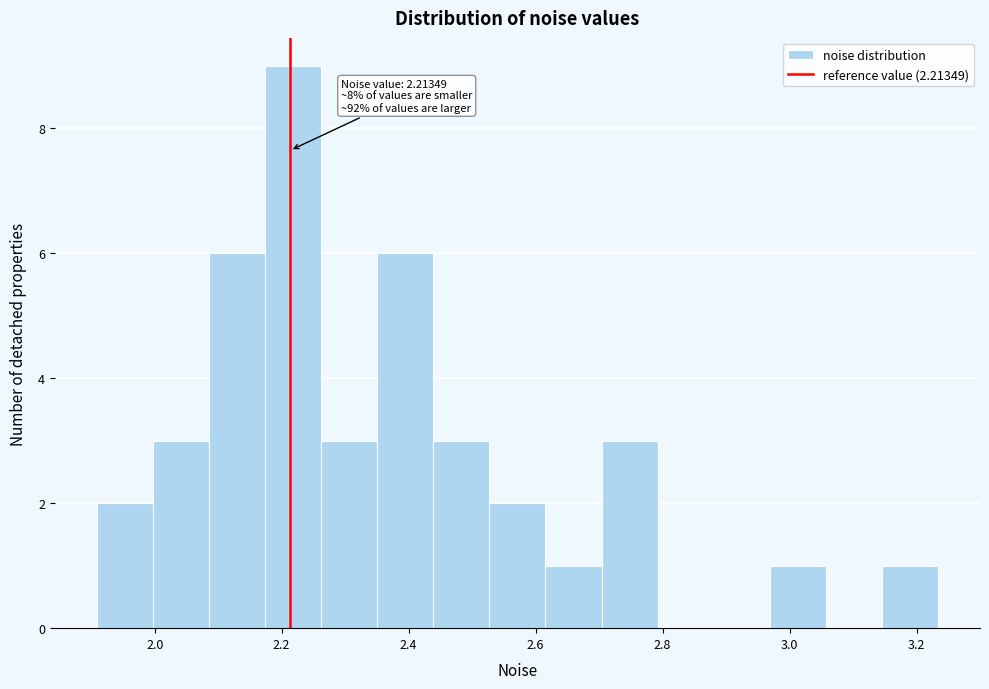

Over which range of the x-axis is the bar tallest?

2.18 to 2.26